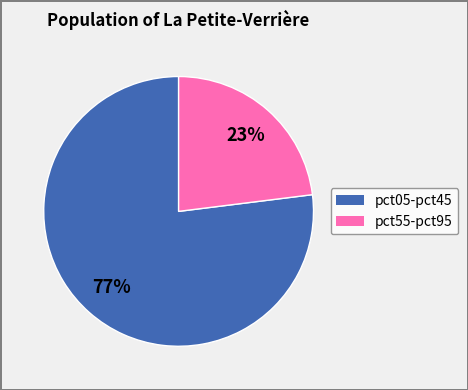

To the nearest percent, what is the difference between the largest and smallest slice percentages?

54%